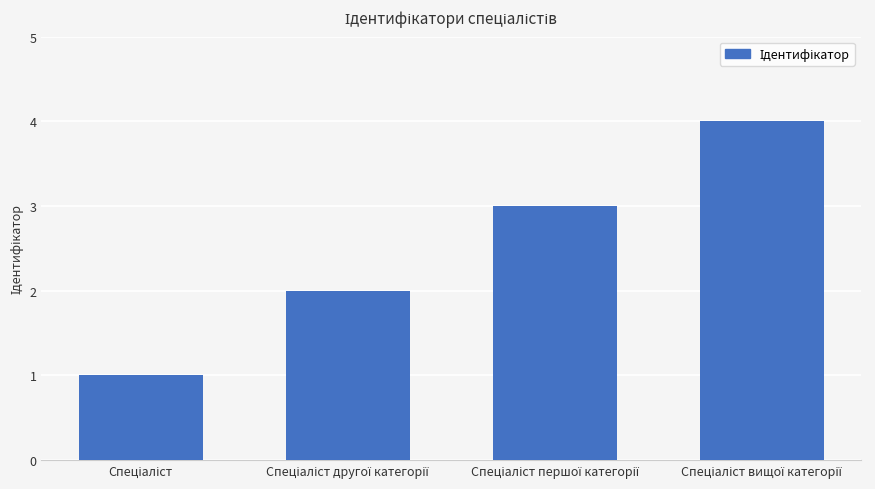

What is the greatest value displayed?

4